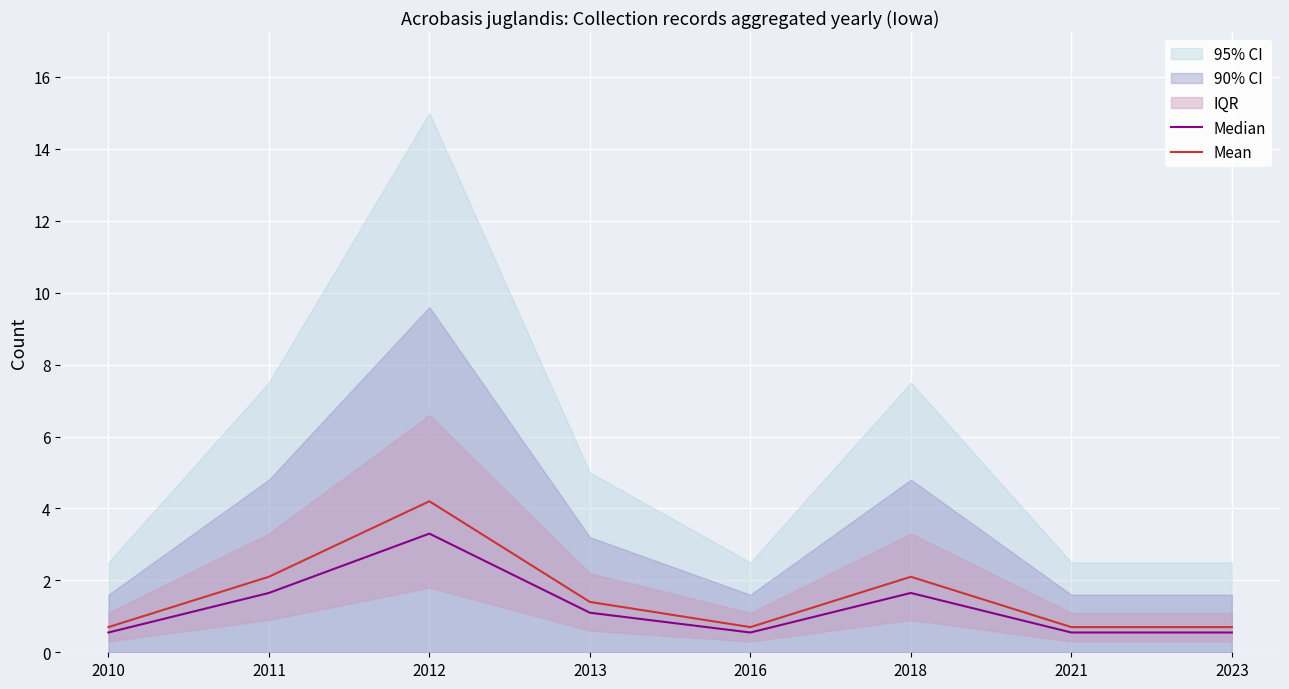

Count the number of categories in the chart.

8